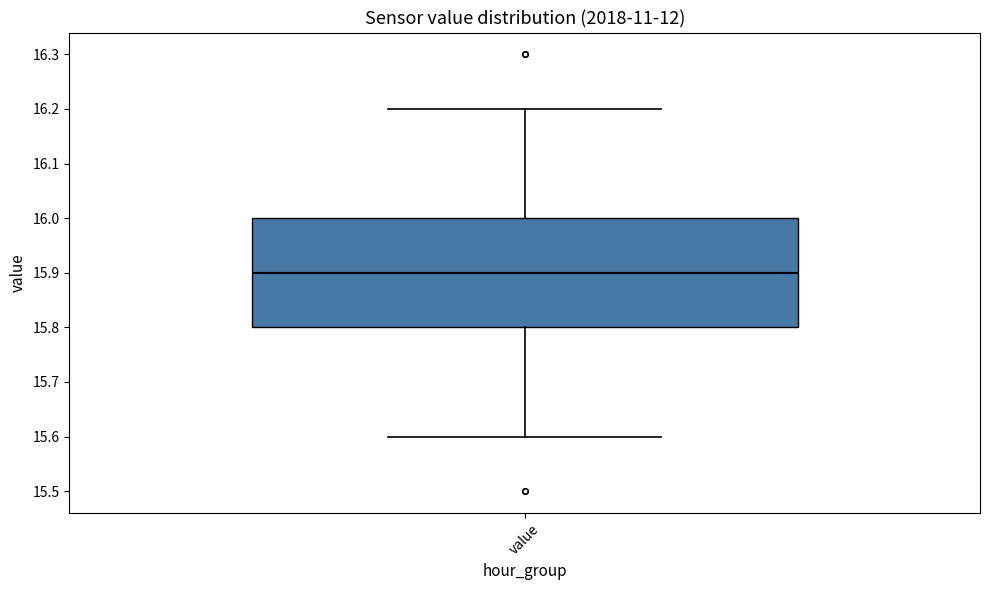

Transcribe this box plot: give where the median line is, the range the box spans, and where the two whiskers end, as read against the y-axis. The values are not printed on the chart, so give them approximately, as read against the axis.

median 15.9, box 15.8 to 16.0, whiskers 15.6 to 16.2